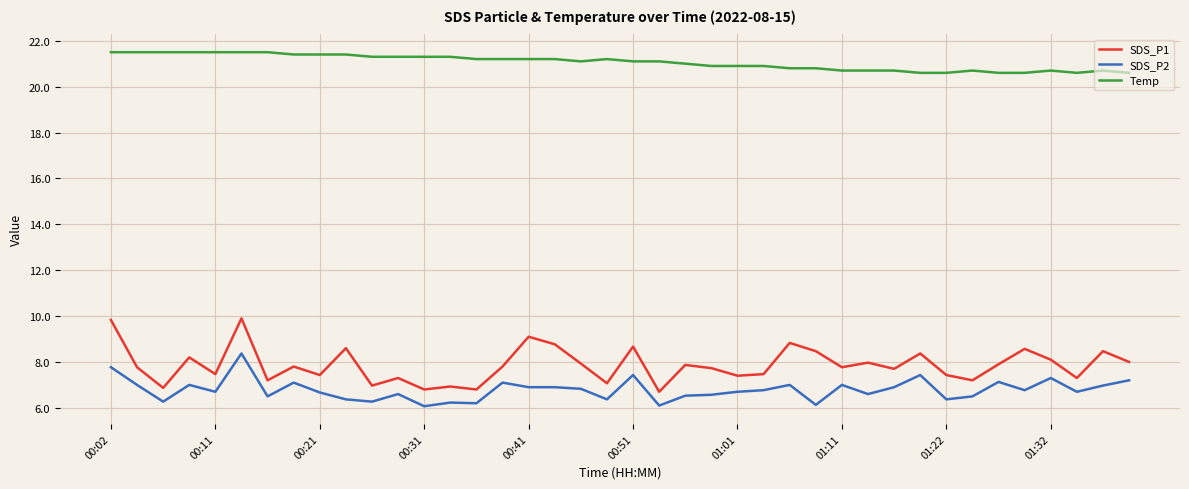

Which series has the widest spread of values?

SDS_P1